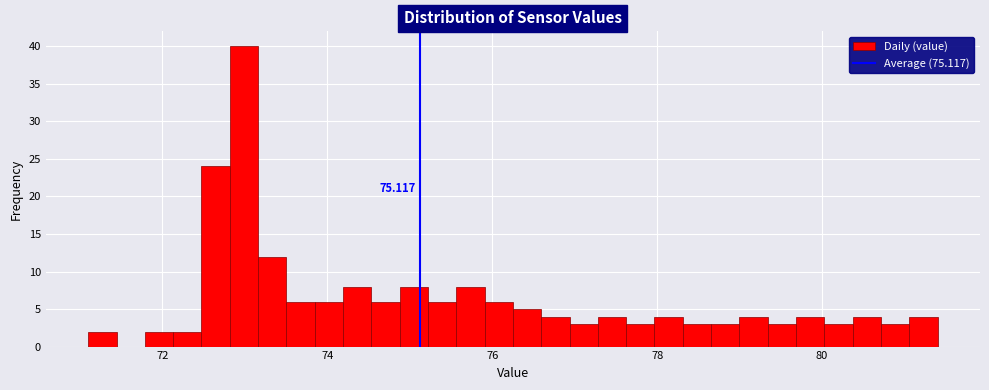

Around what value on the x-axis is the tallest bar? Give the approximate position of its centre, as read against the axis.

73.0